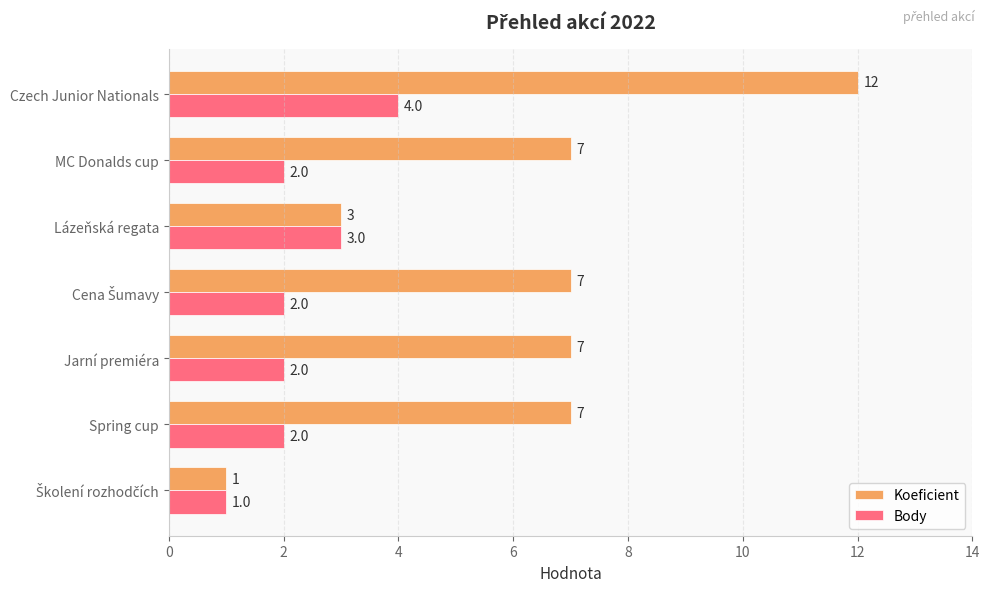

Which series changed the most between Lázeňská regata and Czech Junior Nationals?

Koeficient